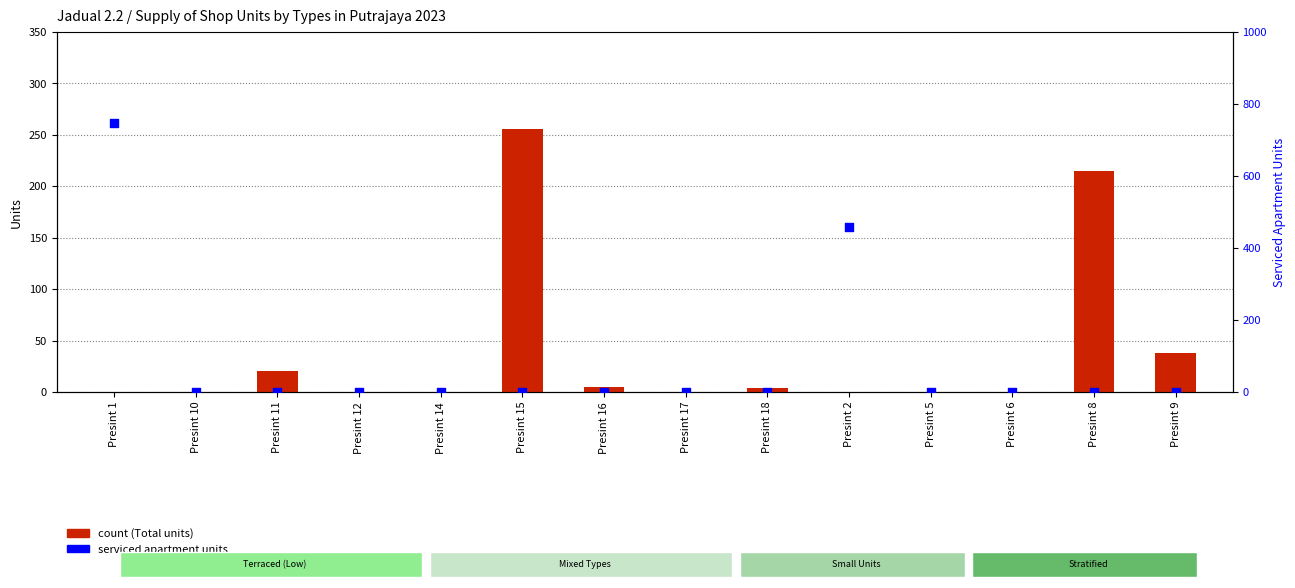

Which series has the largest total across all categories?

serviced apartment units